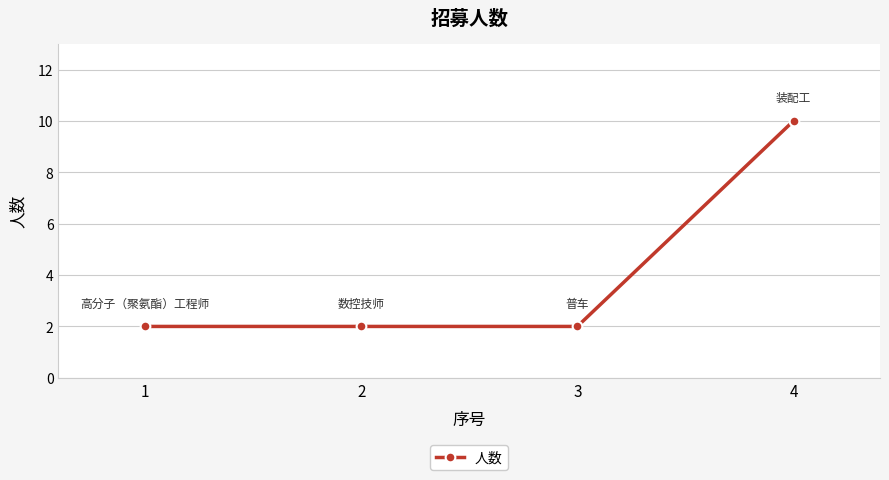

The chart shows a value of 0 at 3. True or false?

False